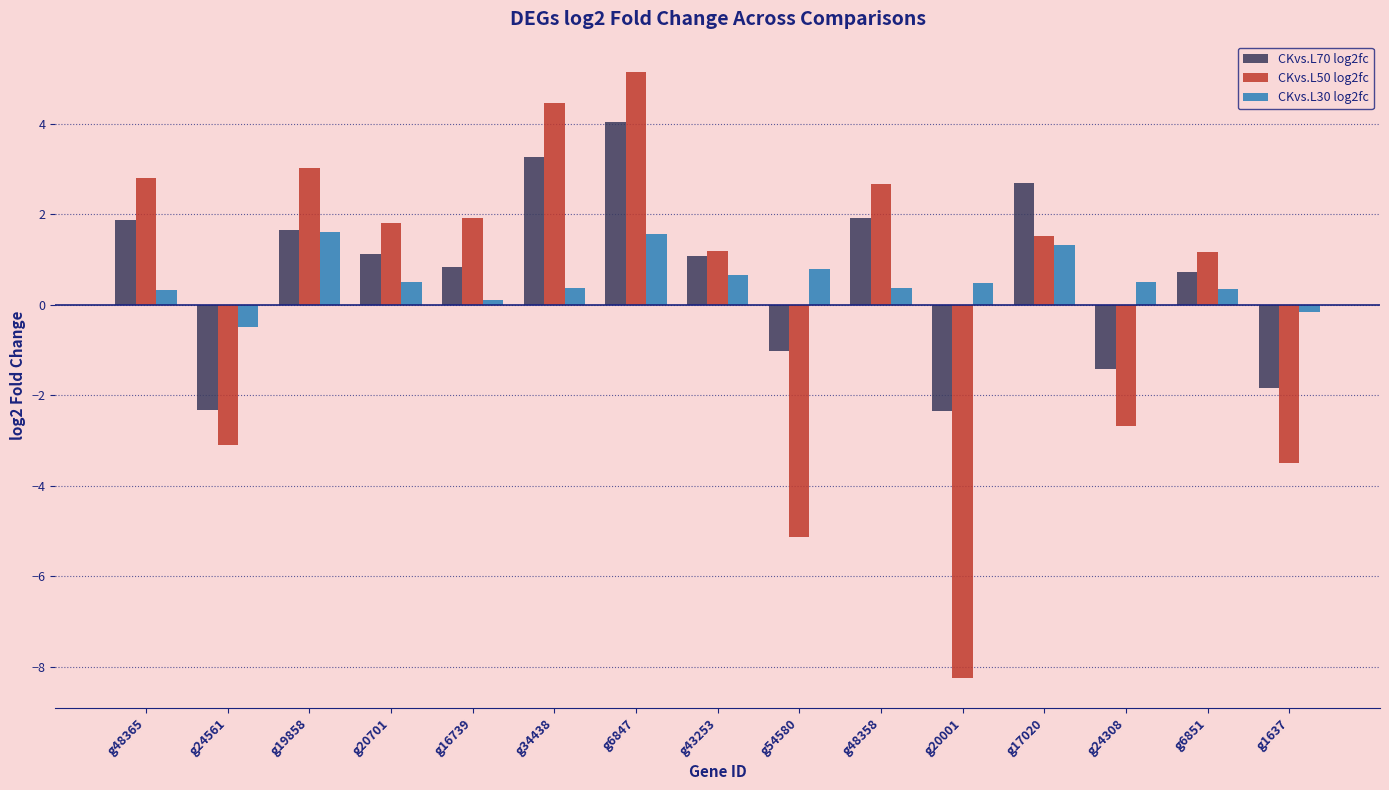

How many values in CKvs.L30 log2fc are above zero?

13